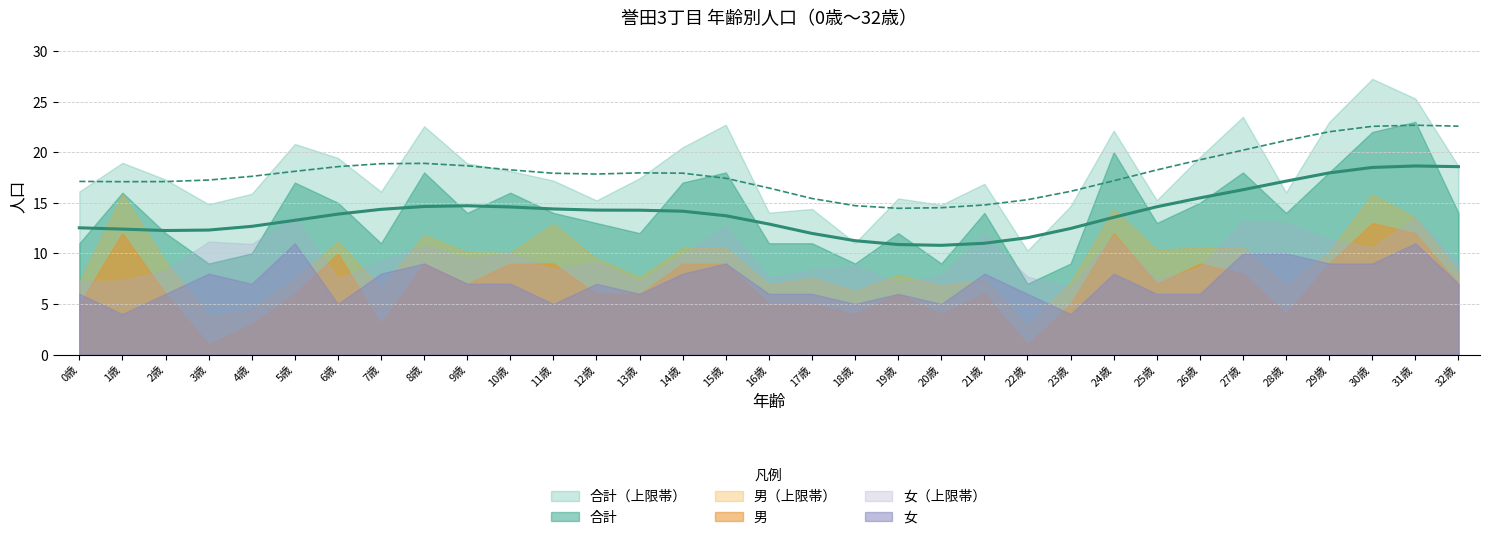

What is the difference between the maximum and minimum values in the 女 series?

7